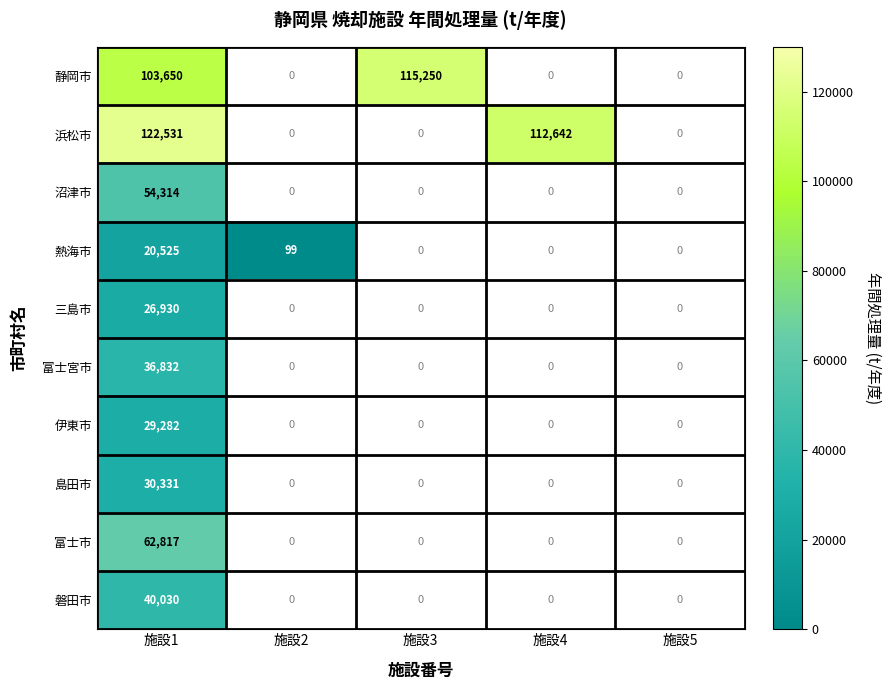

At 施設1, list the series in order from smallest to largest.

熱海市, 三島市, 伊東市, 島田市, 富士宮市, 磐田市, 沼津市, 富士市, 静岡市, 浜松市